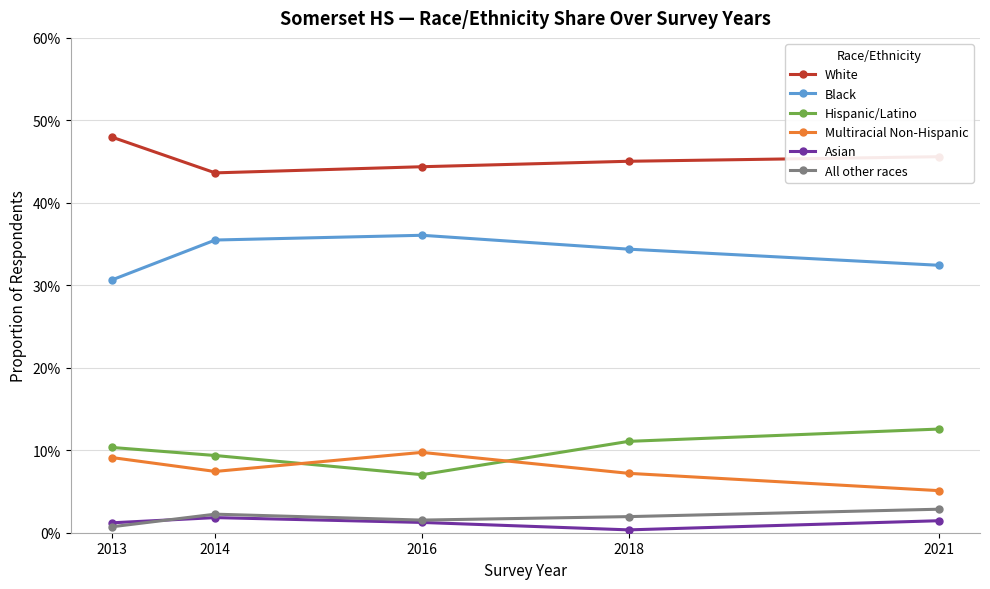

Reading left to right, list all the values displayed in this chart.

White: 2013=0.5	2014=0.4	2016=0.4	2018=0.5	2021=0.5
Black: 2013=0.3	2014=0.4	2016=0.4	2018=0.3	2021=0.3
Hispanic/Latino: 2013=0.1	2014=0.1	2016=0.1	2018=0.1	2021=0.1
Multiracial Non-Hispanic: 2013=0.1	2014=0.1	2016=0.1	2018=0.1	2021=0.1
Asian: 2013=0.0	2014=0.0	2016=0.0	2018=0.0	2021=0.0
All other races: 2013=0.0	2014=0.0	2016=0.0	2018=0.0	2021=0.0